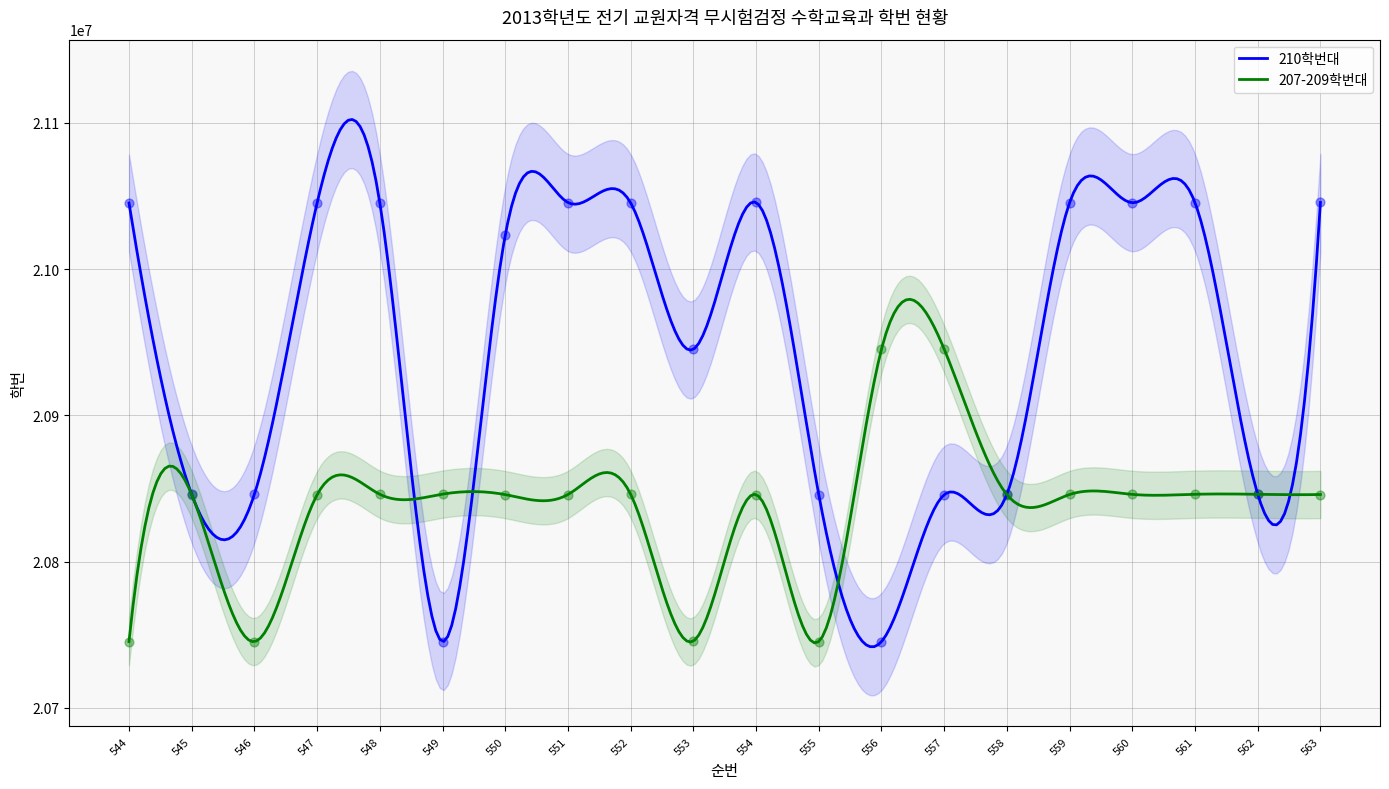

At how many categories does at least one series exceed 20975218?

11